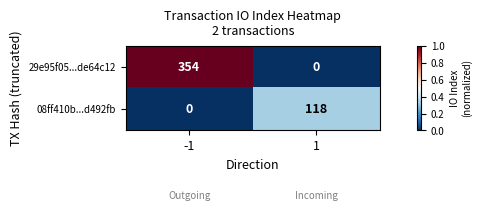

What is the difference between the 08ff410b...d492fb values at -1 and 1?

118